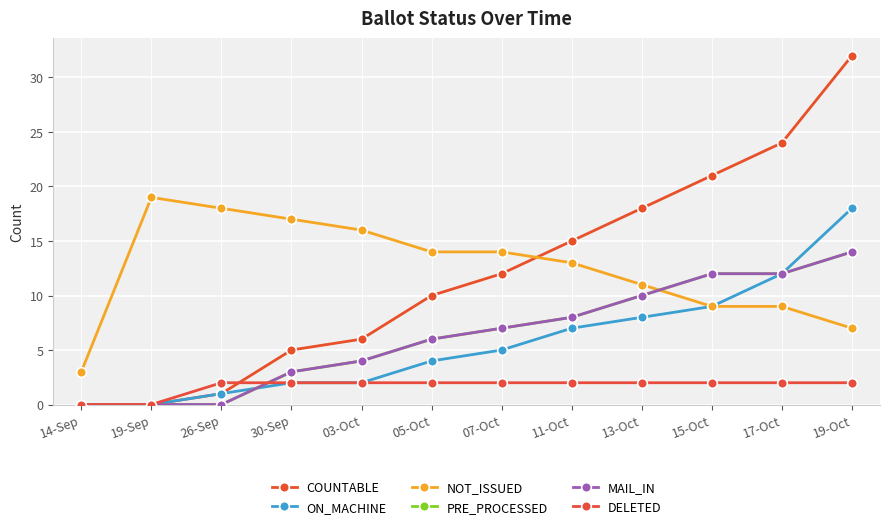

Where is MAIL_IN nearest to the value 7?

07-Oct